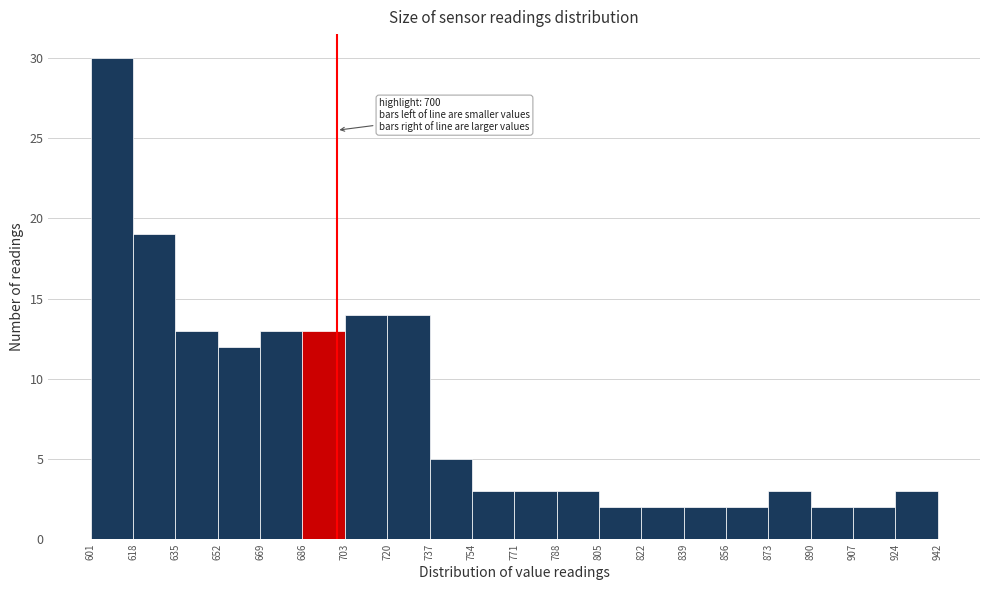

Over which range of the x-axis is the bar tallest?

601 to 618